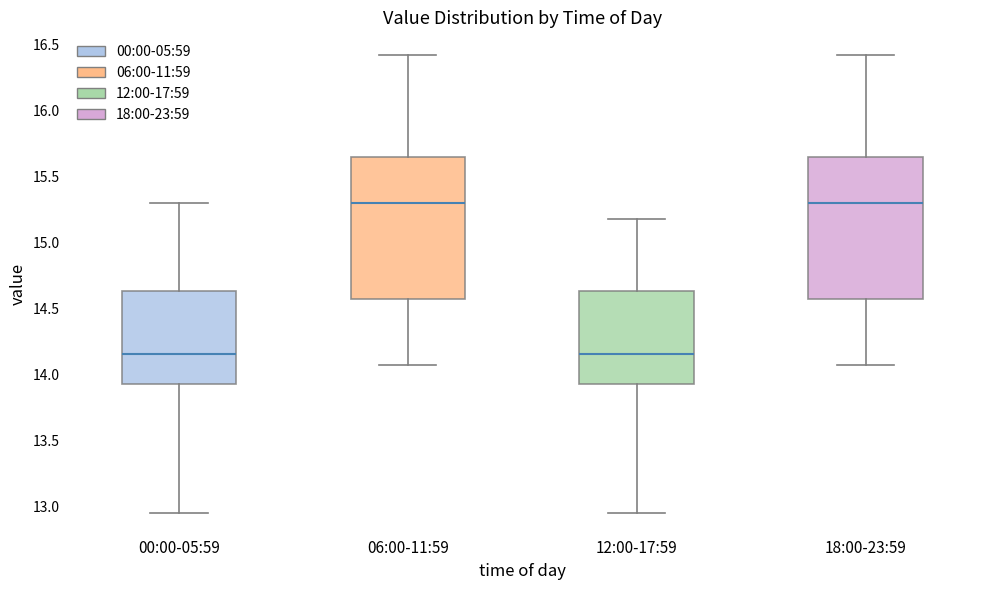

Where is the lower edge of the box for 06:00-11:59 on the y-axis? The values are not printed on the chart, so give them approximately, as read against the axis.

14.55